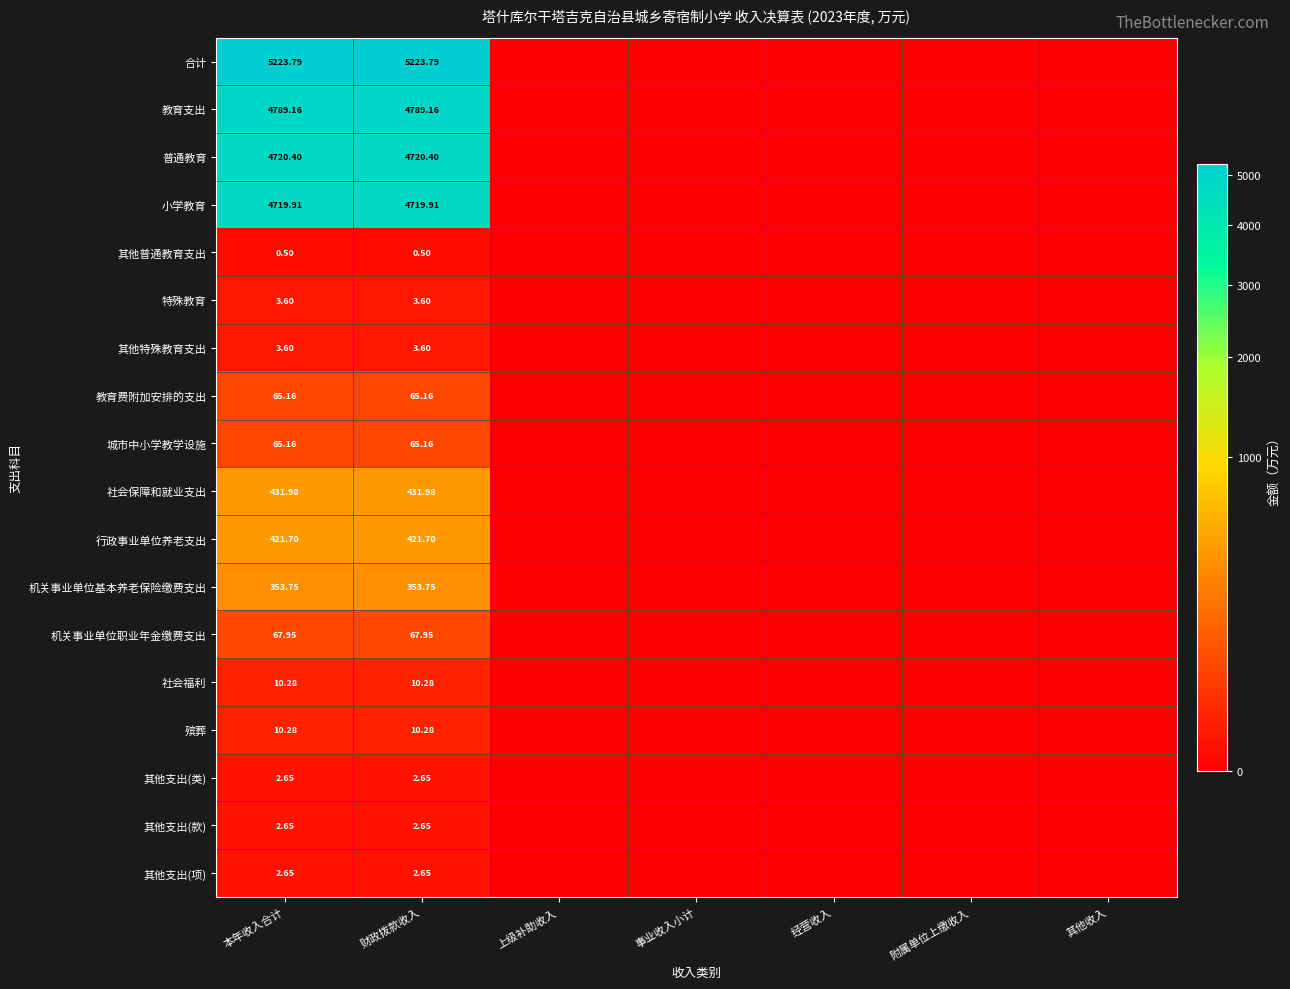

Is the value of 机关事业单位职业年金缴费支出 at 财政拨款收入 greater than the value of 小学教育 at 本年收入合计?

No